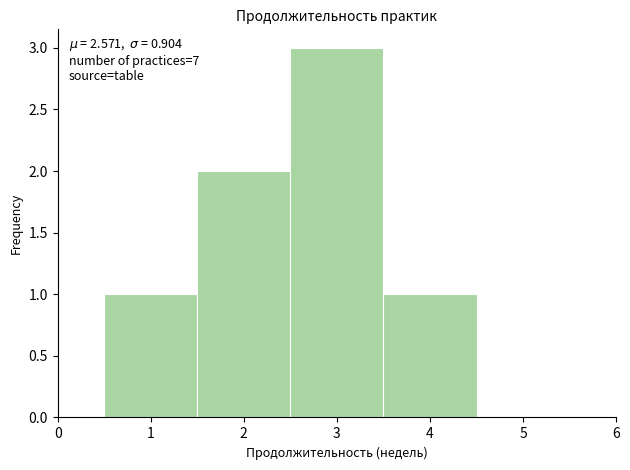

Which range on the x-axis has the tallest bar?

2.5 to 3.5